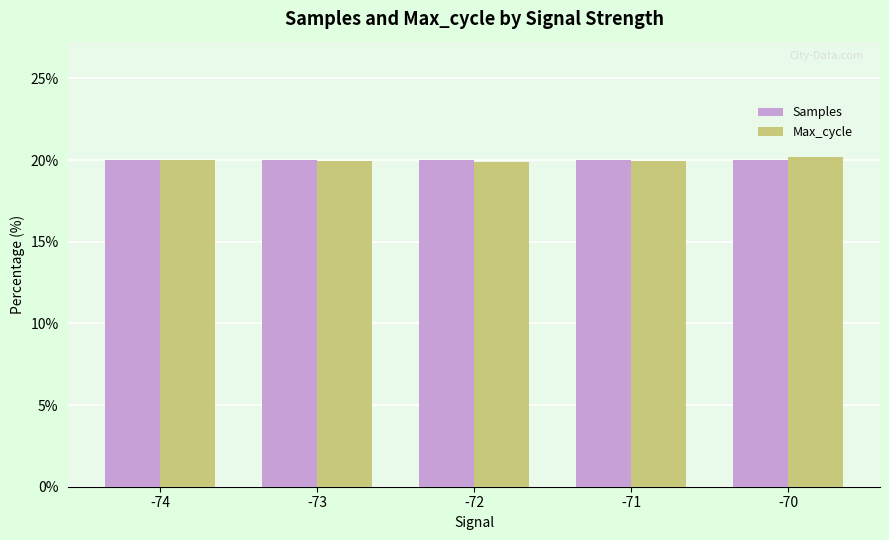

What is the sum of all Samples values?

100.0